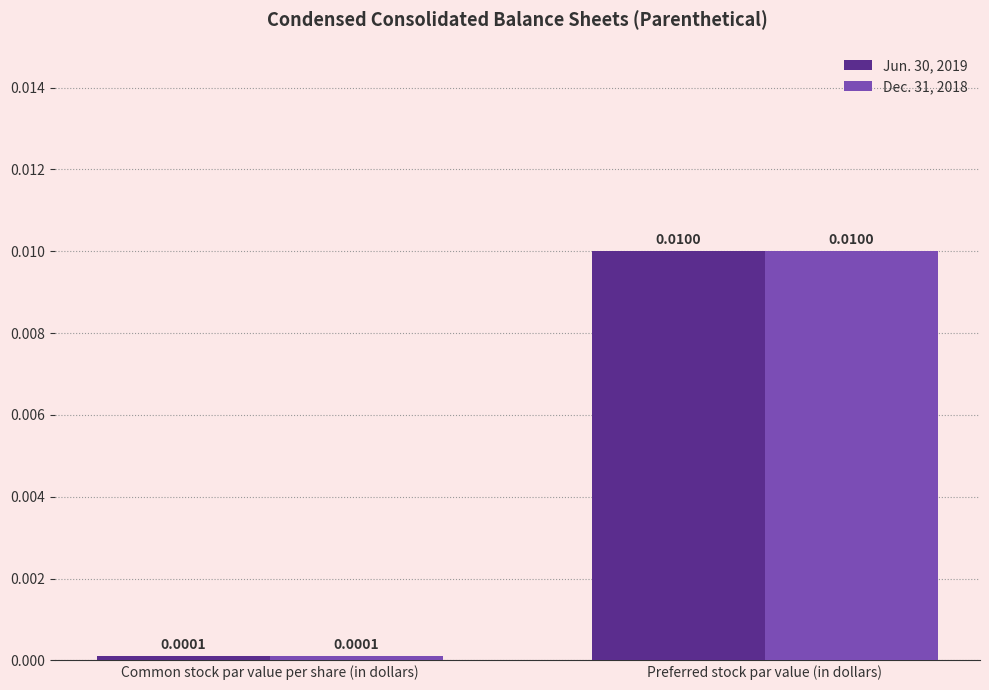

What position from the left is Common stock par value per share (in dollars)?

1